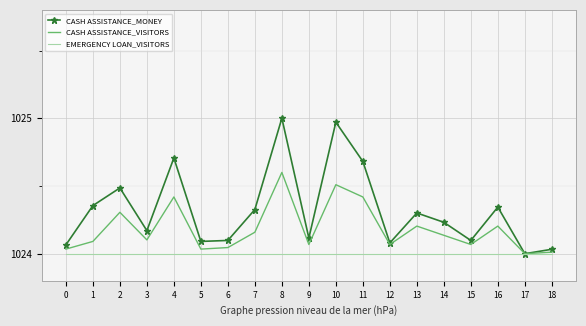

Where is the first local maximum for CASH ASSISTANCE_MONEY?

2